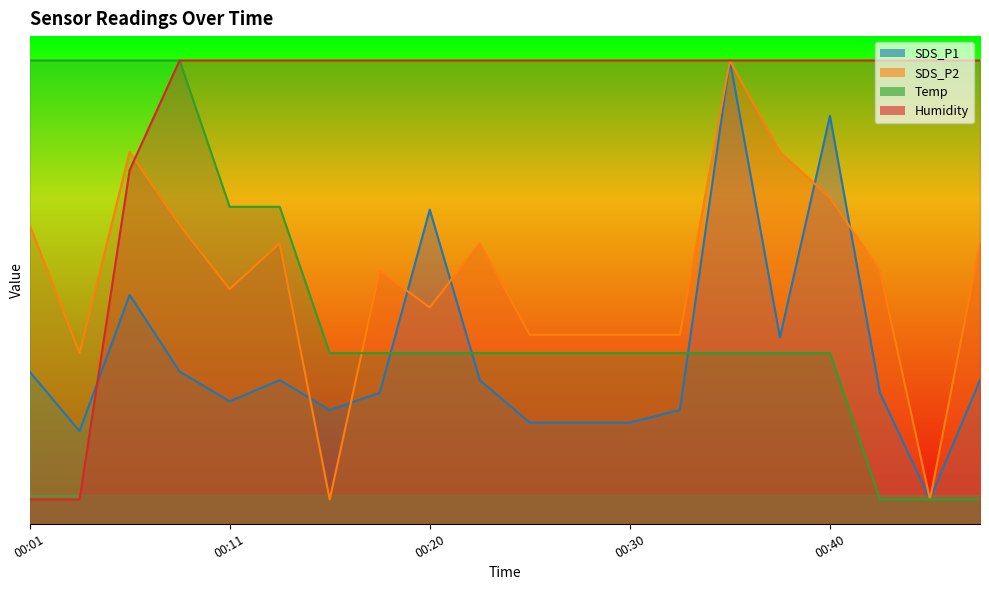

Between which two adjacent categories do SDS_P1 and SDS_P2 first intersect?

00:13 and 00:16